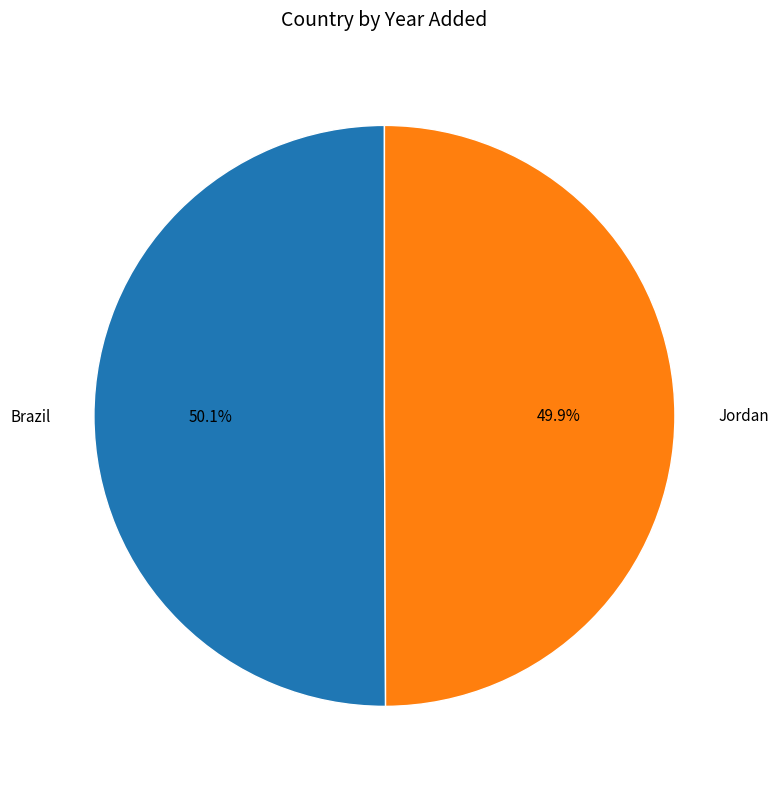

Is there any slice that represents more than half of the pie?

Yes